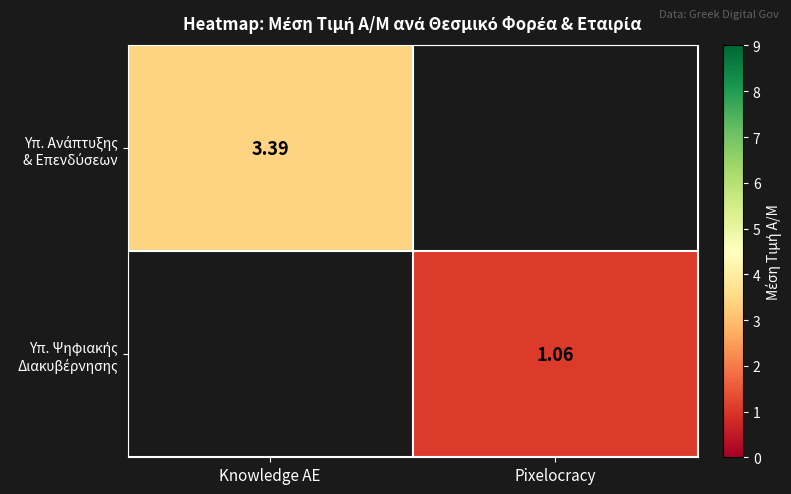

Which label corresponds to the smallest value in the chart?

Pixelocracy